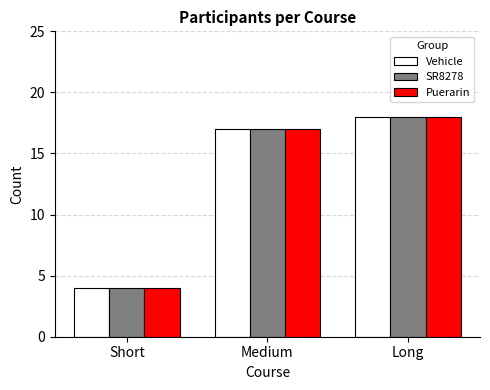

What is the difference between the maximum and minimum values in the SR8278 series?

14